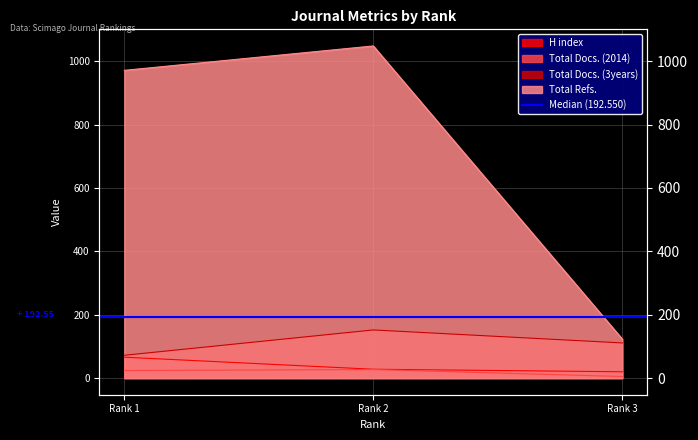

Which has a higher value, Rank 2 or Rank 1?

Rank 1